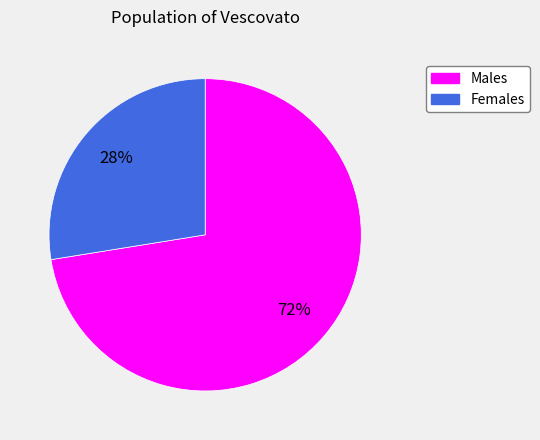

Does Females account for over 50% of the chart?

No